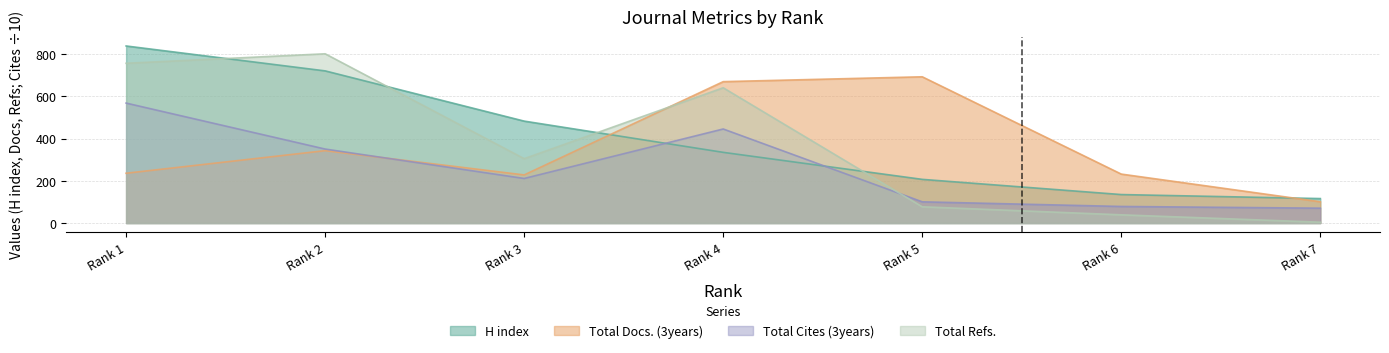

Which series has the largest total across all categories?

H index